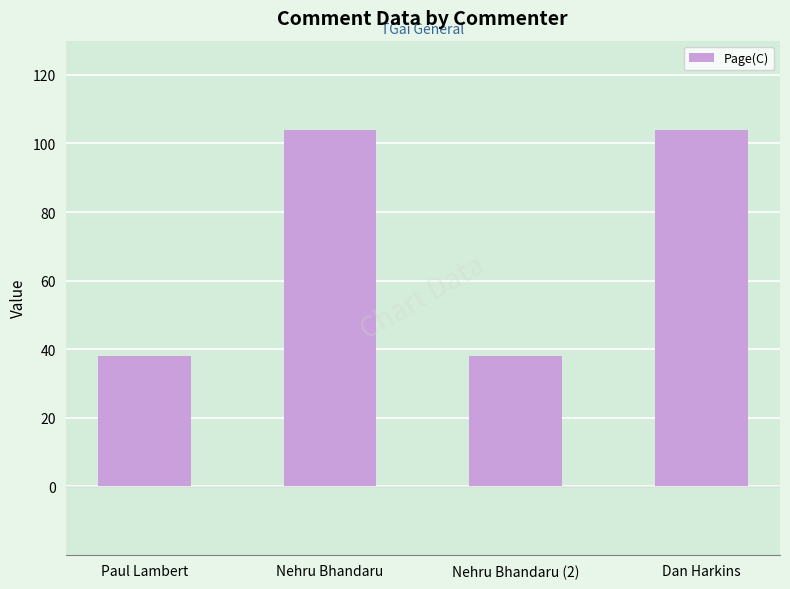

Reading right to left, transcribe all the data shown in this chart.

Dan Harkins=104	Nehru Bhandaru (2)=38	Nehru Bhandaru=104	Paul Lambert=38